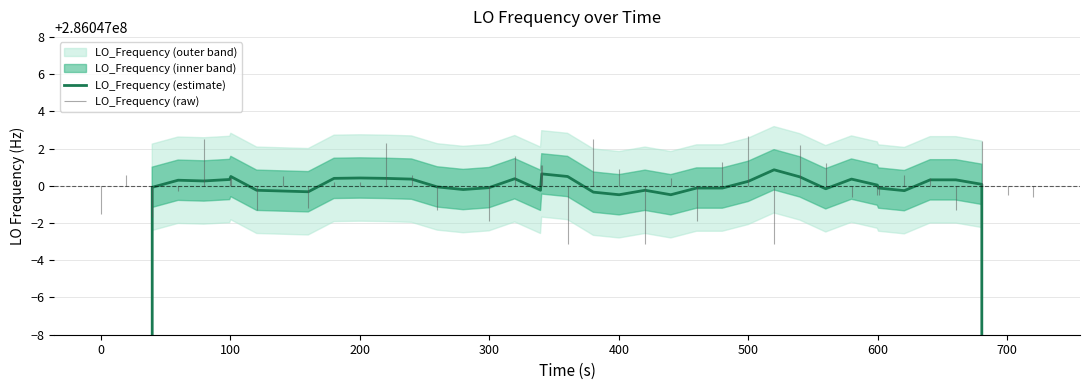

Is it true that the value at 0 is 377965013.7?

False